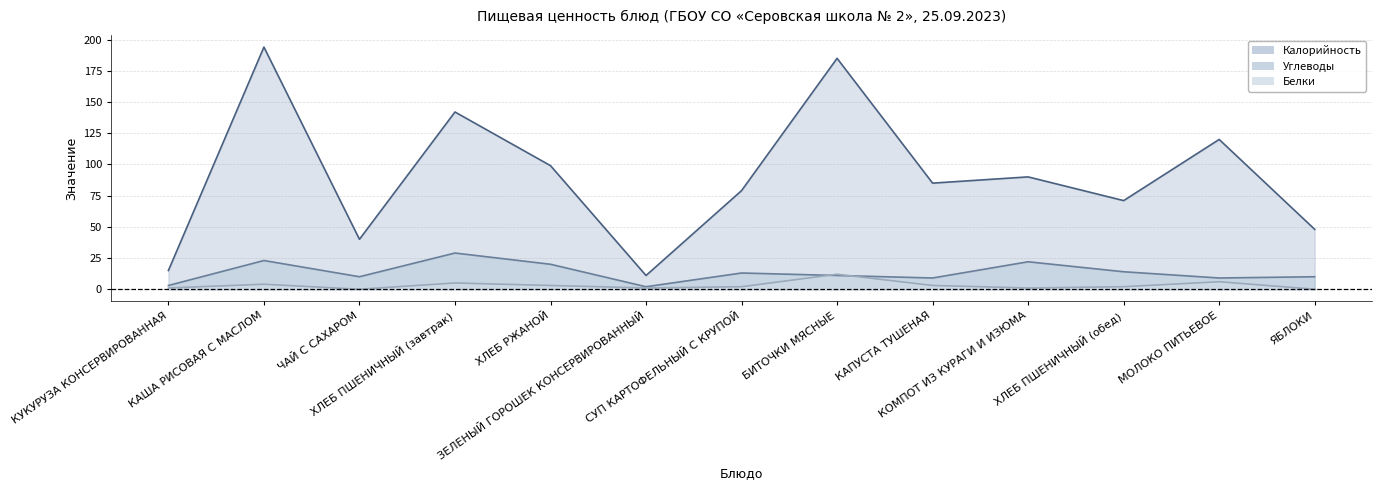

Which series has the largest range (max minus min)?

Калорийность